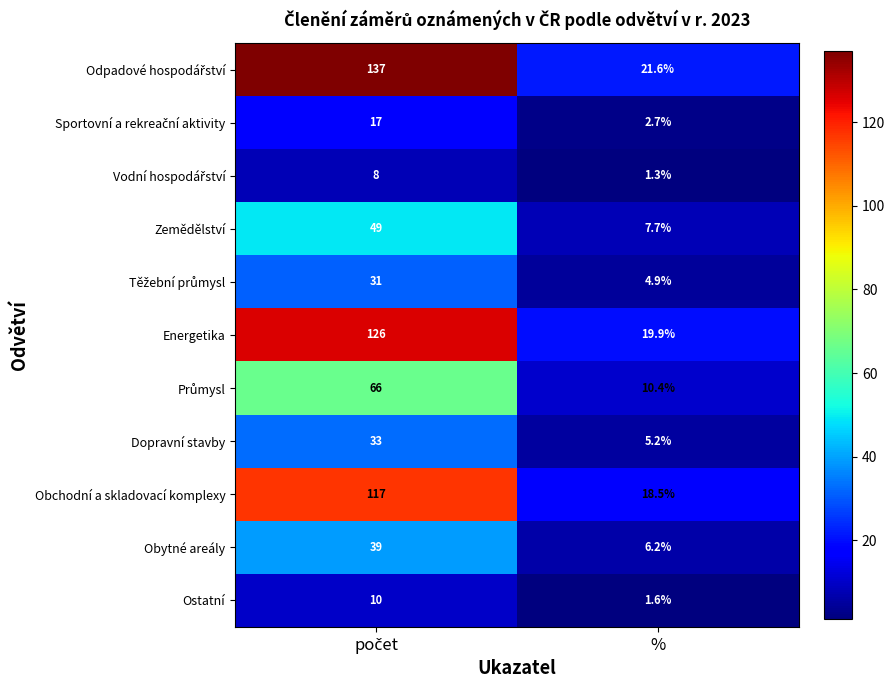

What is the lowest value of the Obchodní a skladovací komplexy series?

18.5